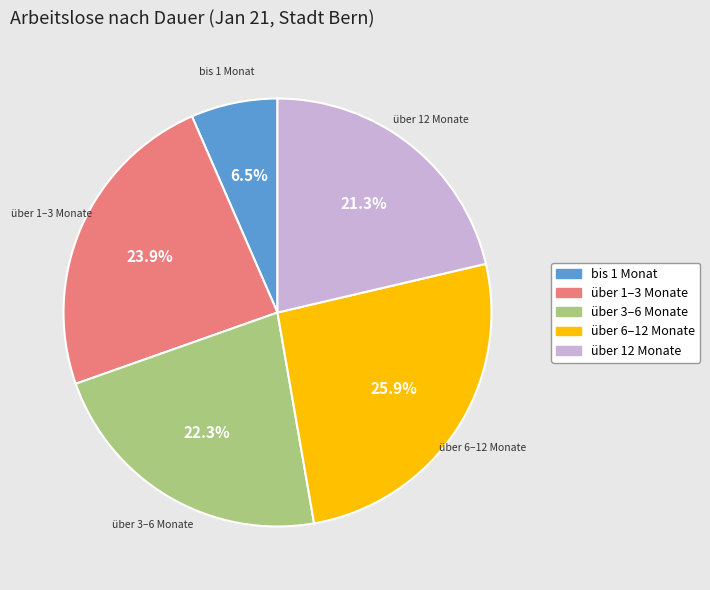

Rank the categories by value from highest to lowest.

über 6–12 Monate, über 1–3 Monate, über 3–6 Monate, über 12 Monate, bis 1 Monat